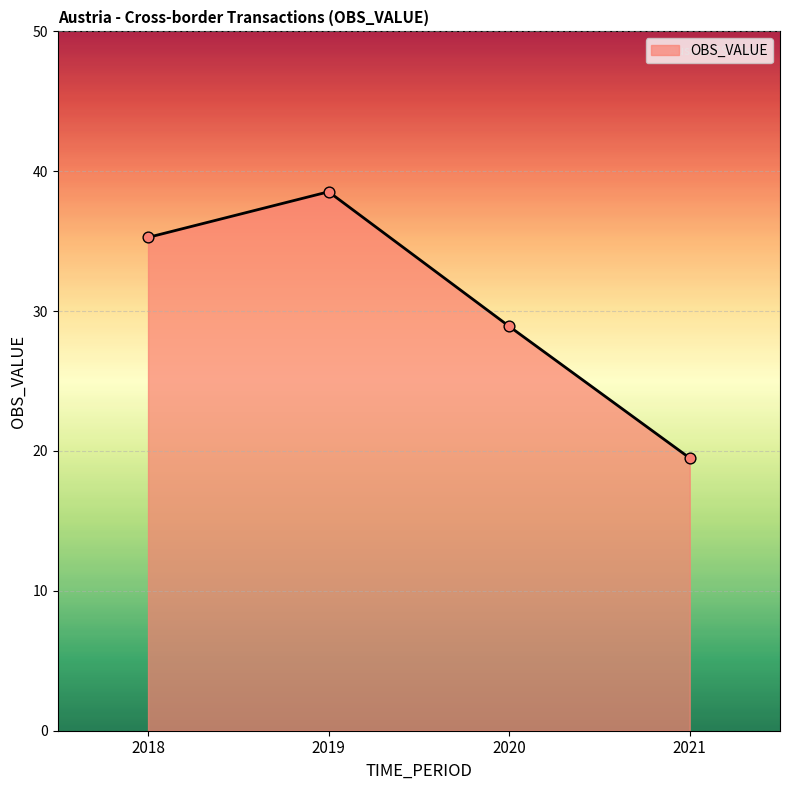

Approximately how many times larger is the value at 2020 compared to 2021?

1.5